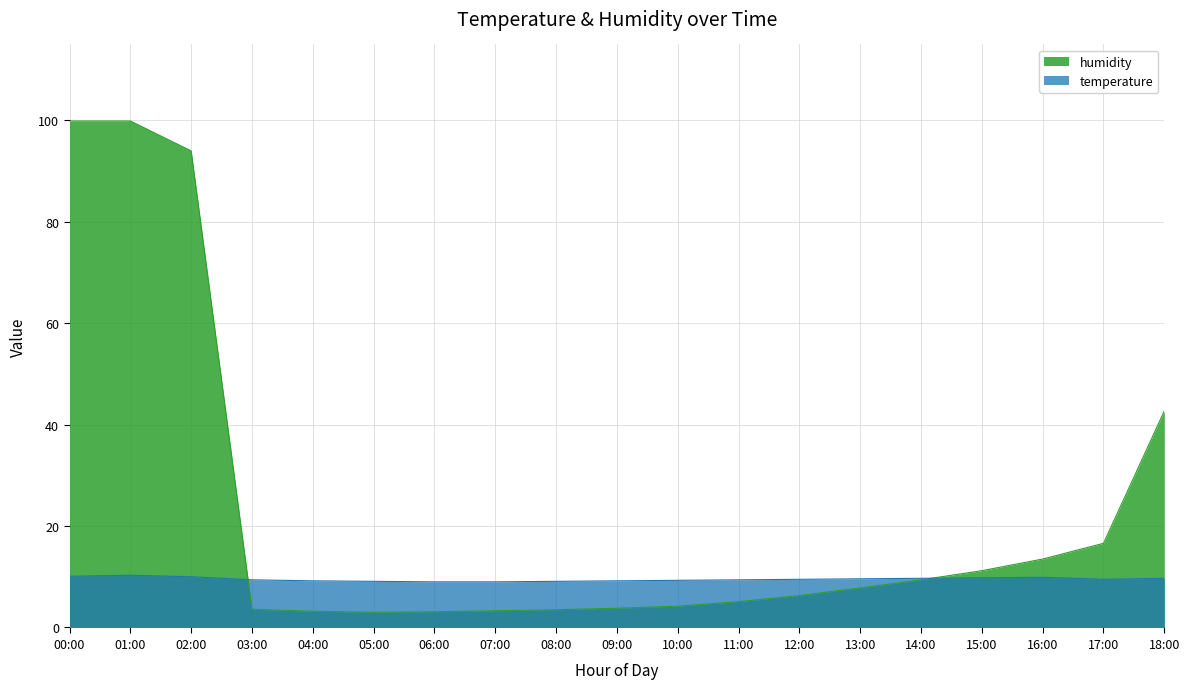

Between which two adjacent categories do humidity and temperature first intersect?

02:00 and 03:00